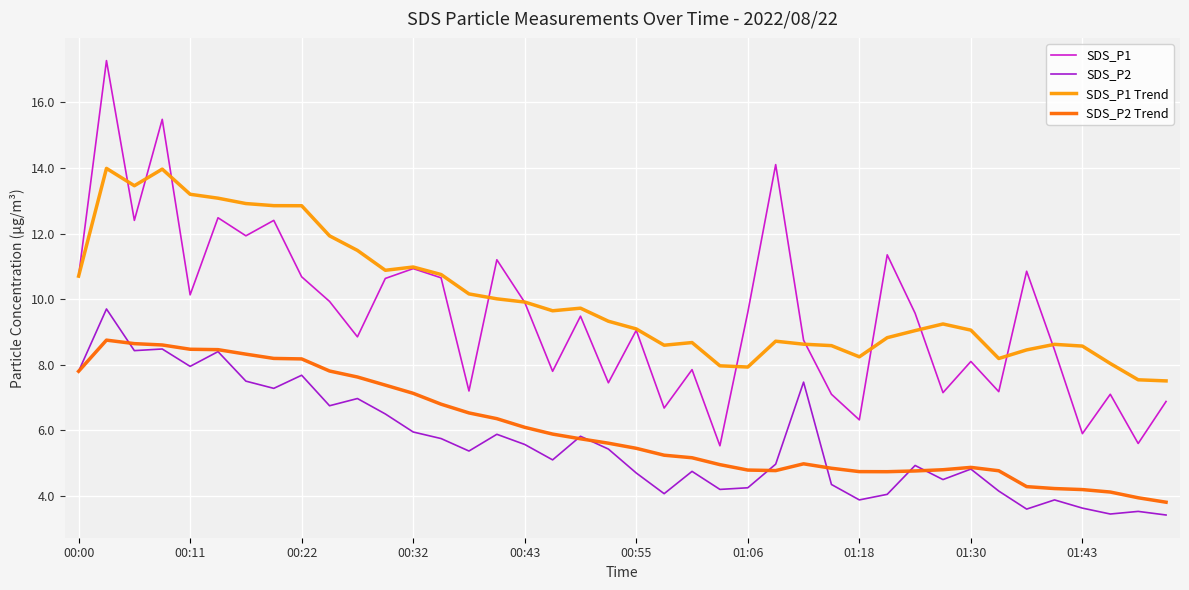

List the series in order of their peak value, lowest first.

SDS_P2 Trend, SDS_P2, SDS_P1 Trend, SDS_P1